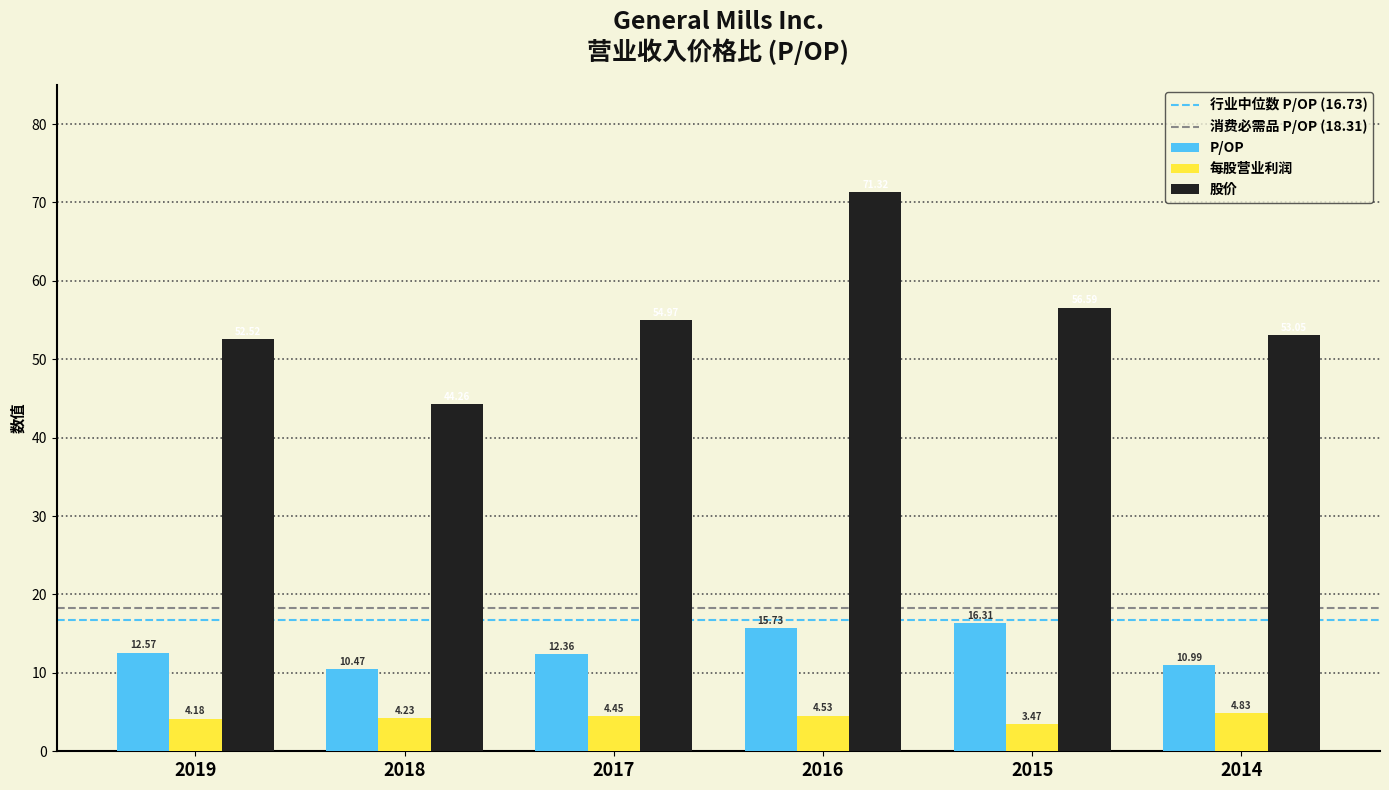

How many data points does each series have?

6